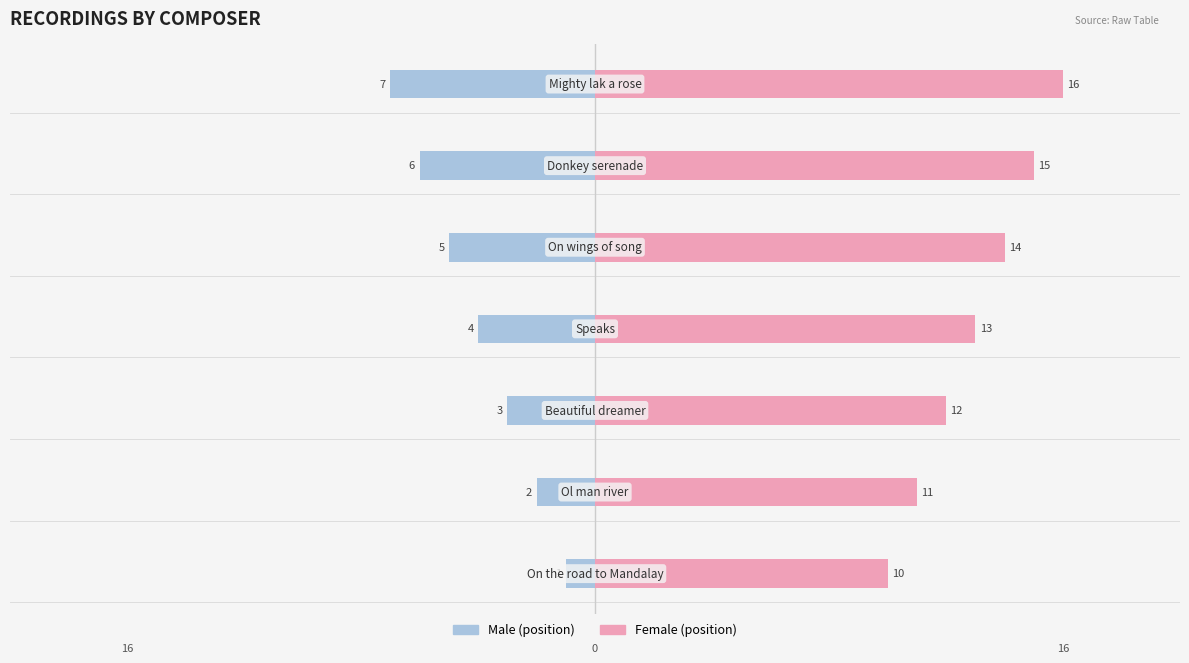

What is the greatest value displayed?

16